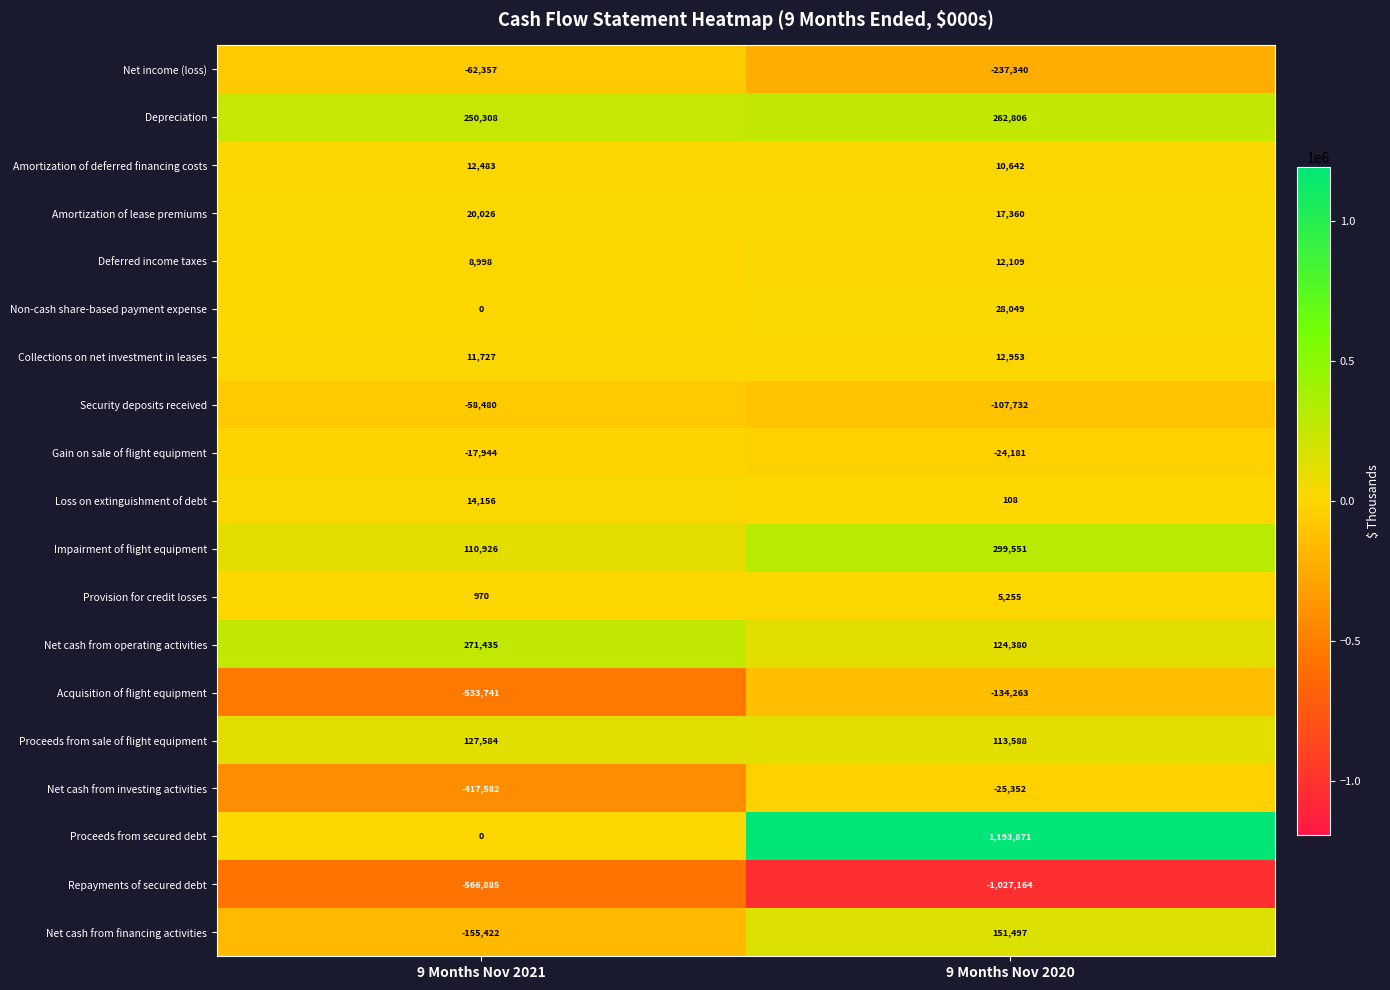

The Amortization of lease premiums series shows 20026 at 9 Months Nov 2021. True or false?

True